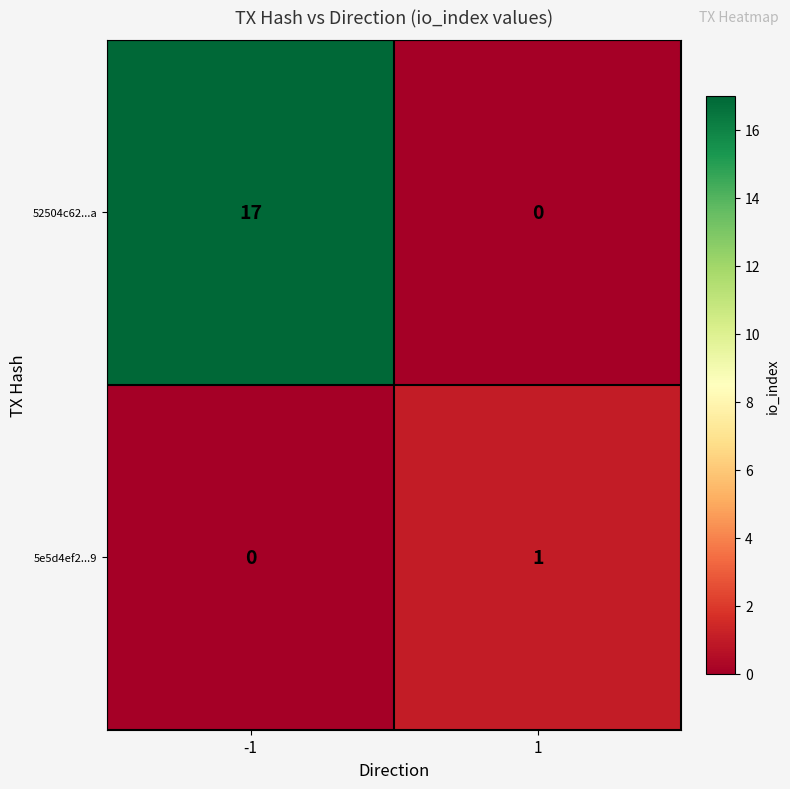

What is the difference between the maximum and minimum values in the 52504c62...a series?

17